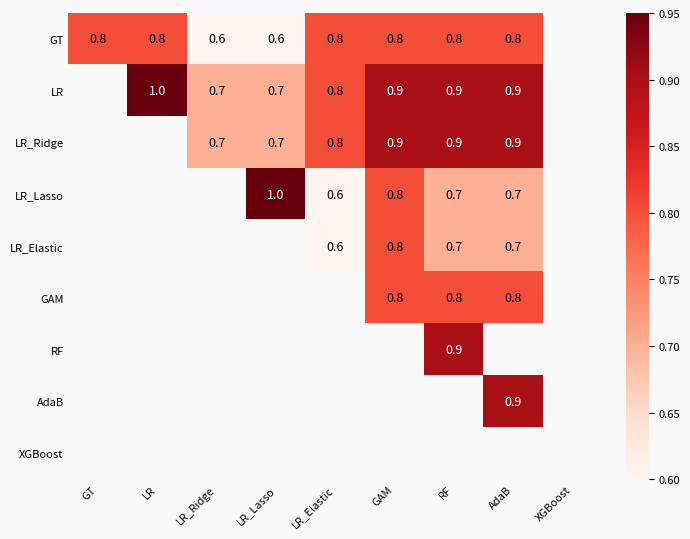

Is it true that RF equals 0.3 at RF?

False